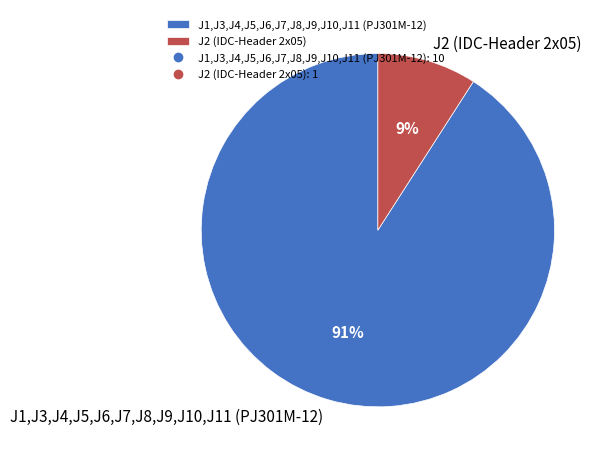

To the nearest percent, what is the difference between the largest and smallest slice percentages?

82%